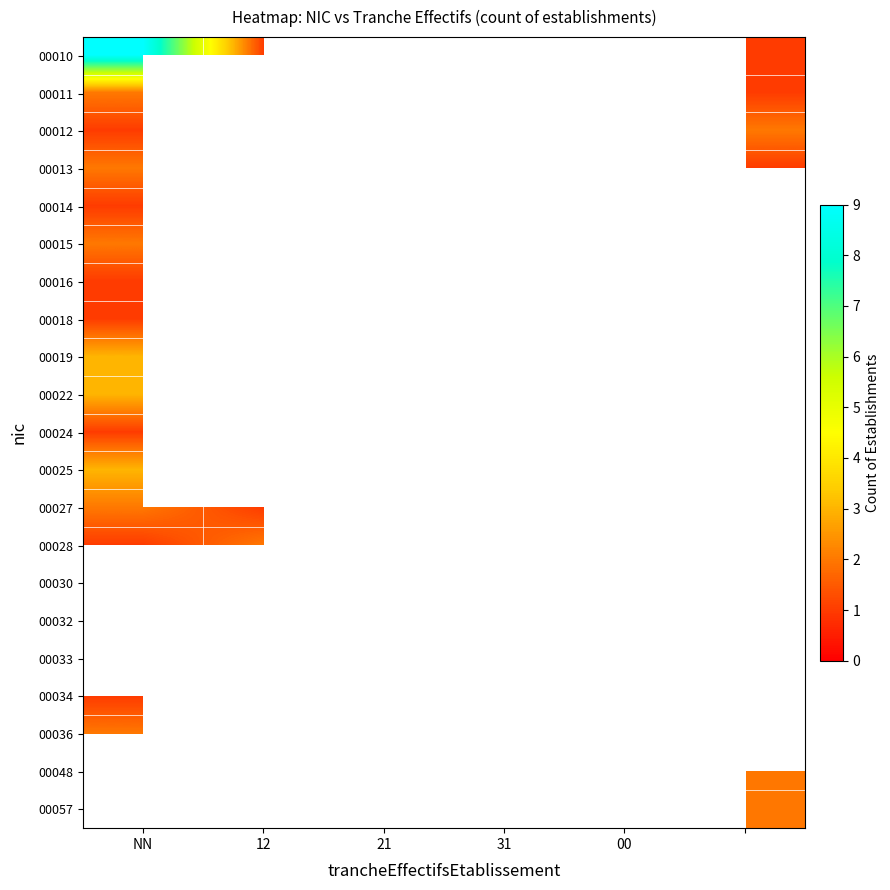

Rank the series by their maximum value, from lowest to highest.

00014, 00016, 00018, 00024, 00032, 00034, 00011, 00012, 00013, 00015, 00027, 00028, 00036, 00019, 00022, 00025, 00010, 00030, 00033, 00048, 00057